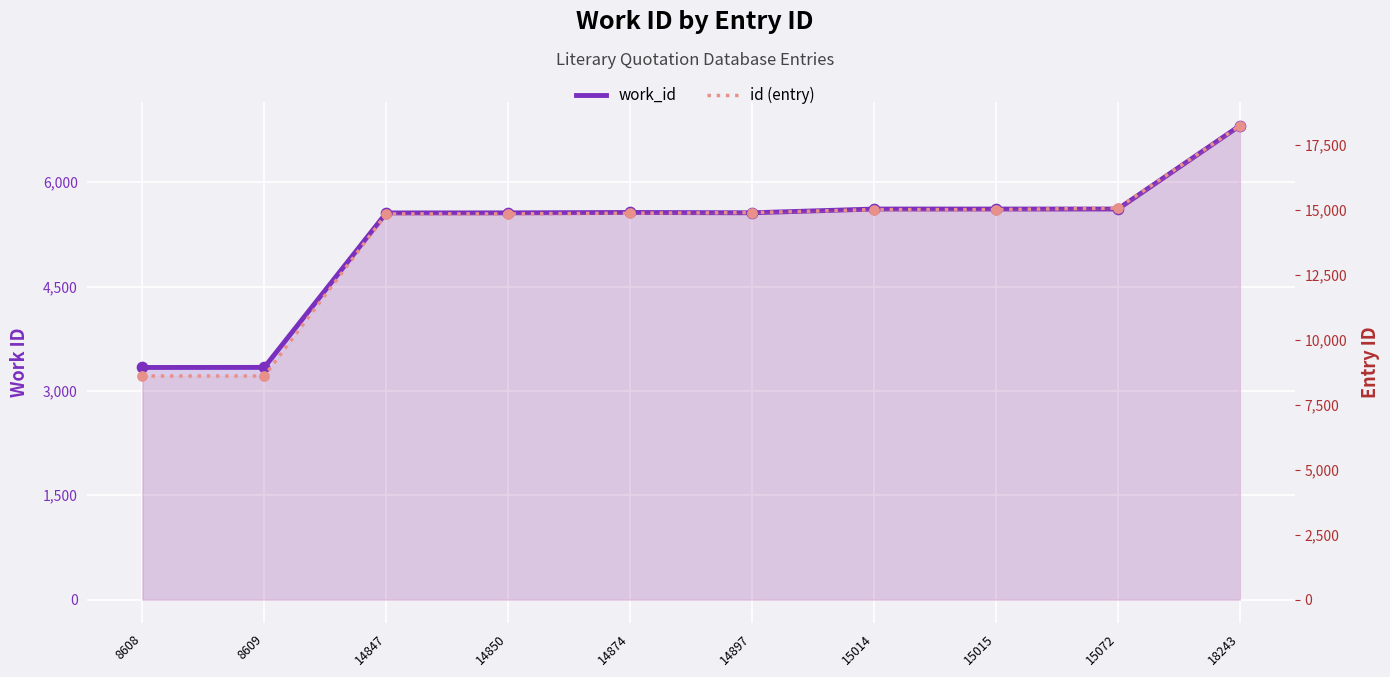

Which series has the largest total across all categories?

id (entry)